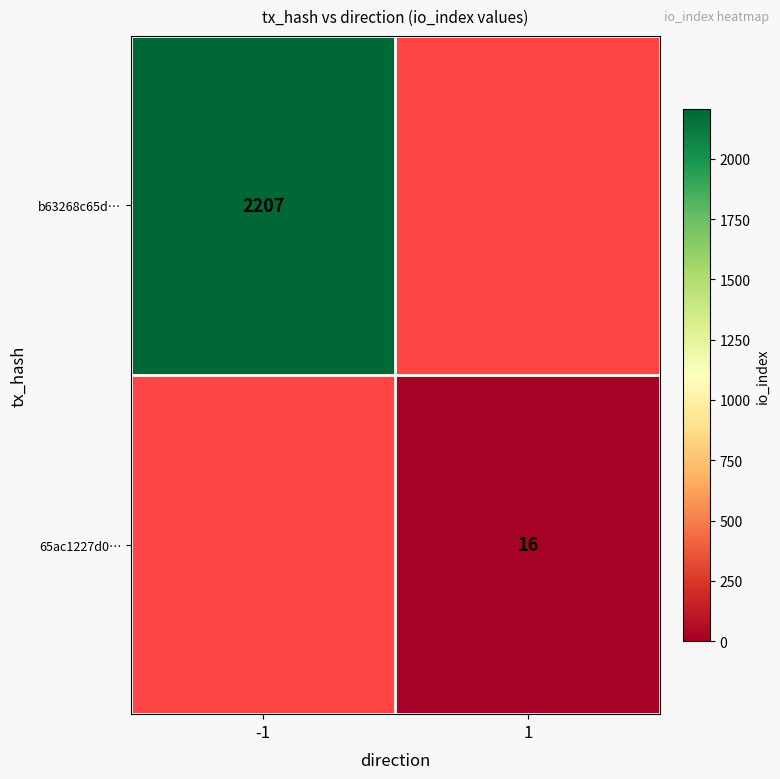

The b63268c65d… series shows 2207 at -1. True or false?

True